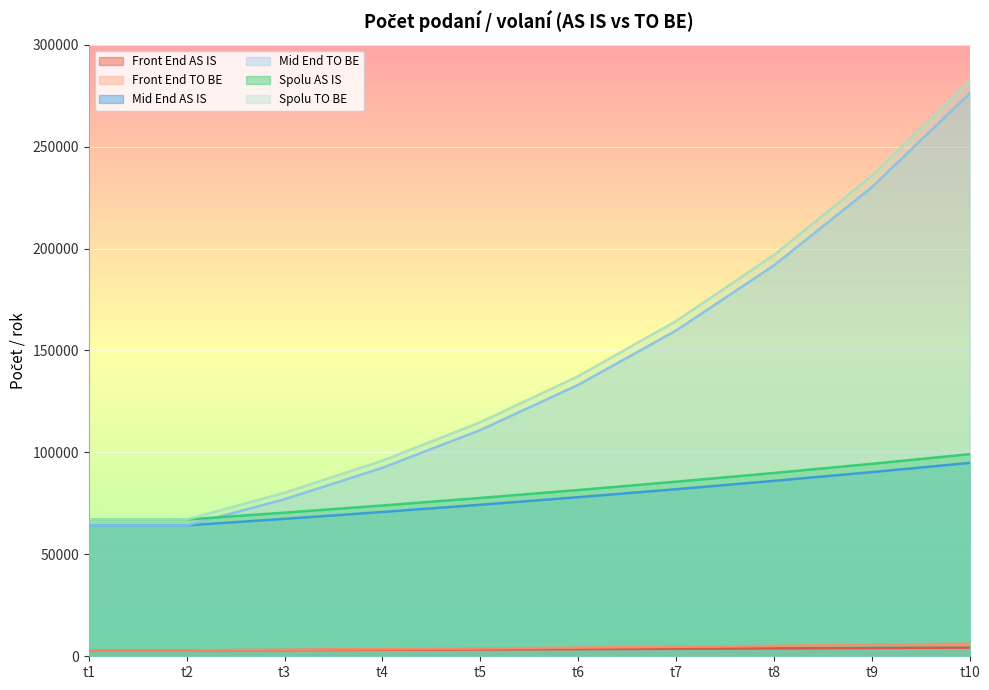

What is the smallest value displayed?

2890.0